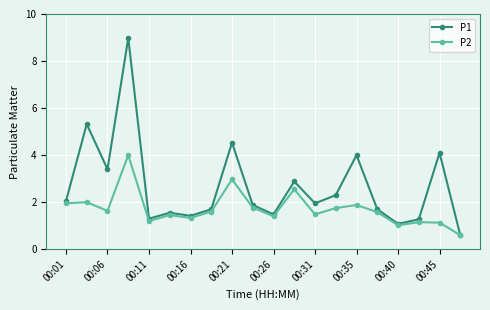

How many lines are shown in the chart?

2